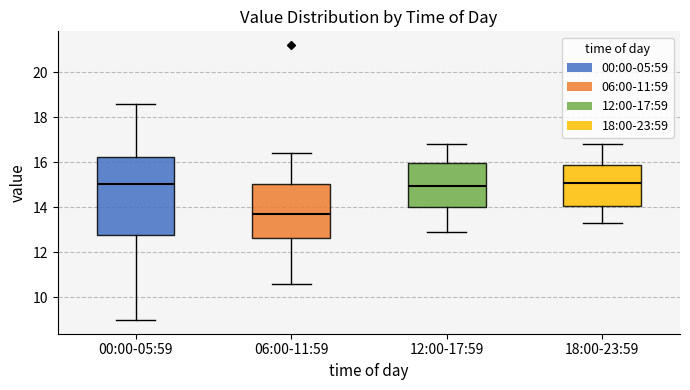

Comparing the boxes themselves (not the whiskers), which one is the tallest?

00:00-05:59